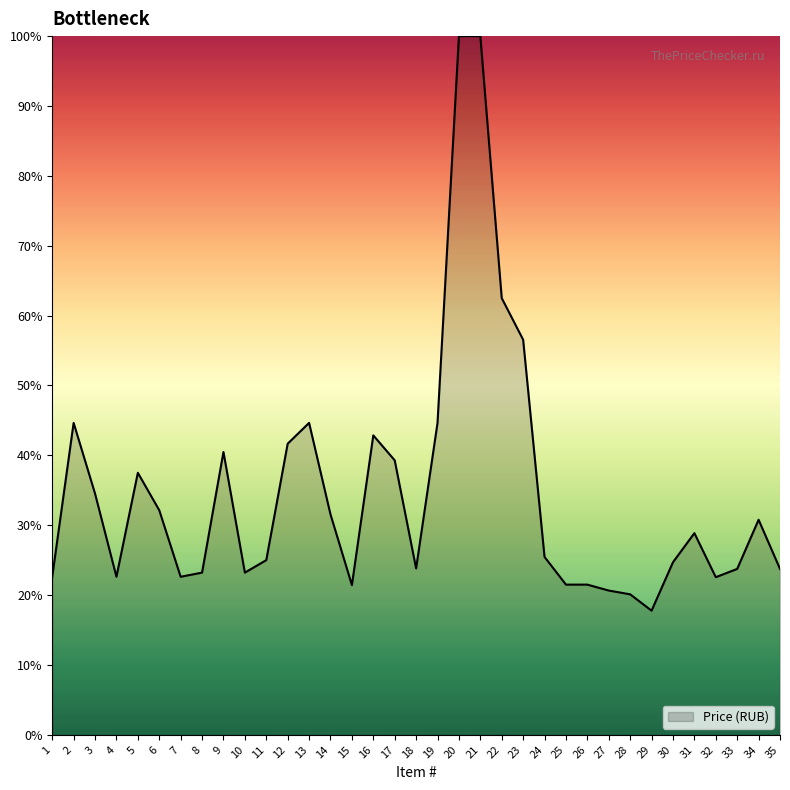

Is it true that the value at 14 is 31.5?

True